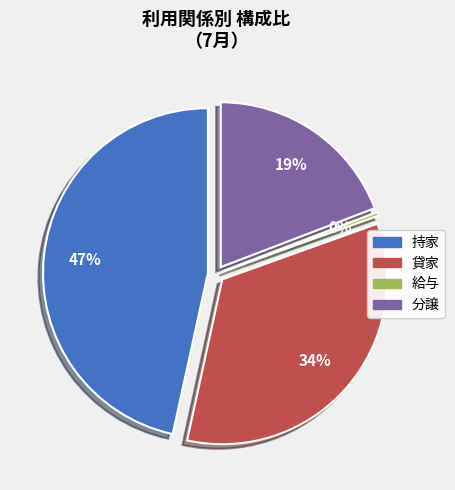

Is the sum of 持家 and 給与 greater than half?

No